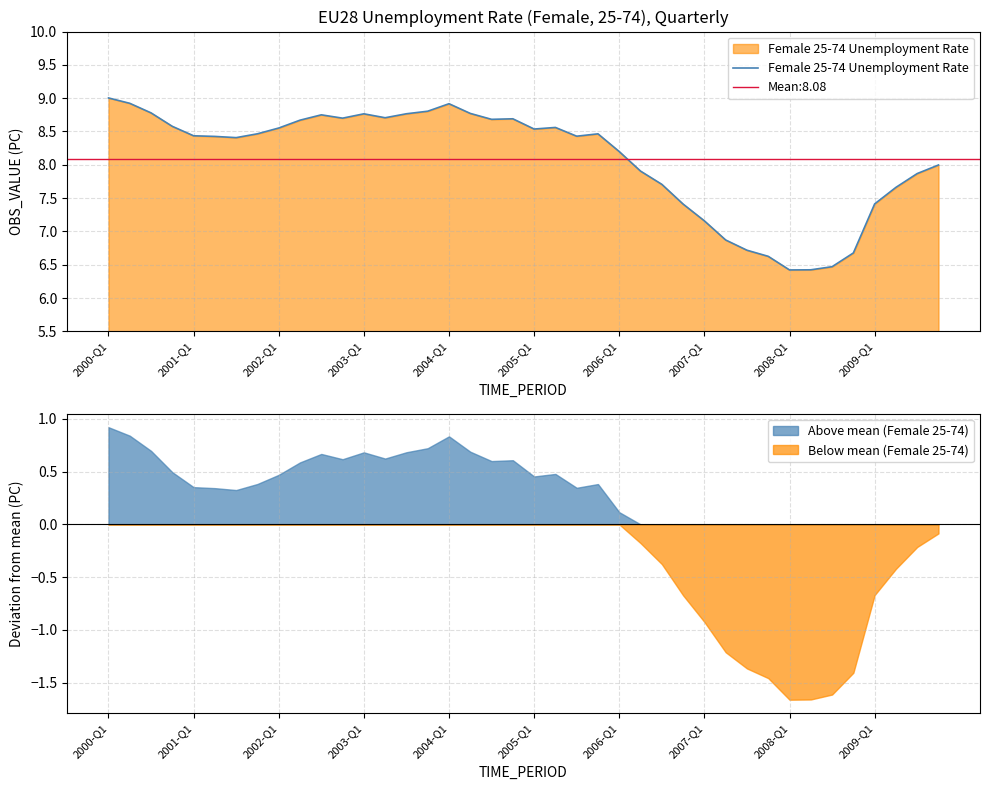

True or false: Female 25-74 Unemployment Rate has a value of 8.9 at 2004-Q1.

True